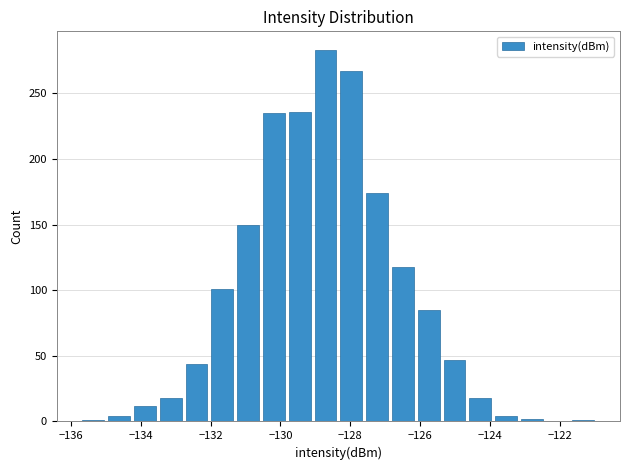

Read against the x-axis, roughly where is the centre of the tallest bar?

-128.8